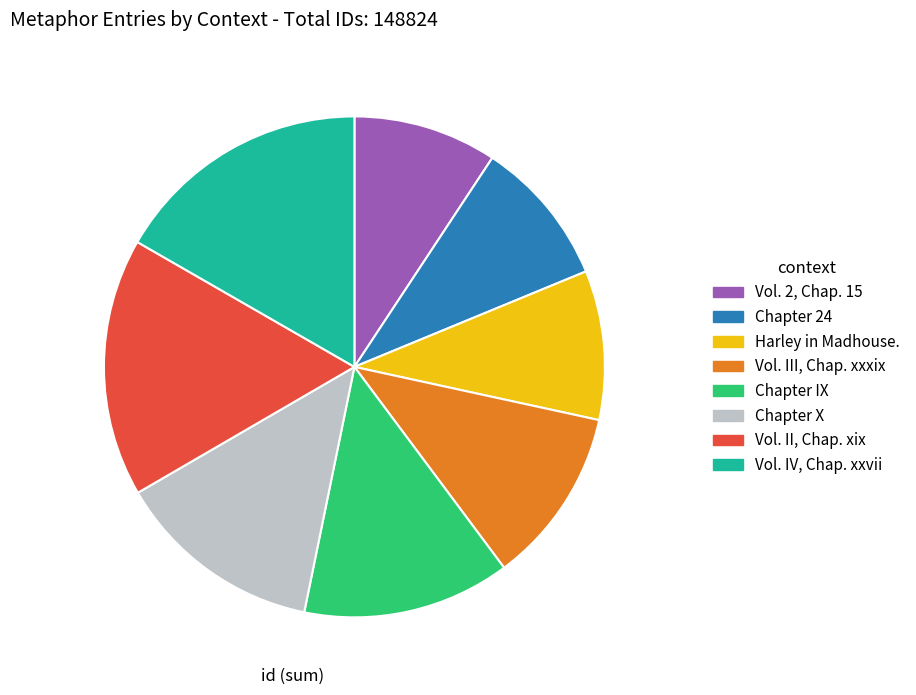

Is there any slice that represents more than half of the pie?

No